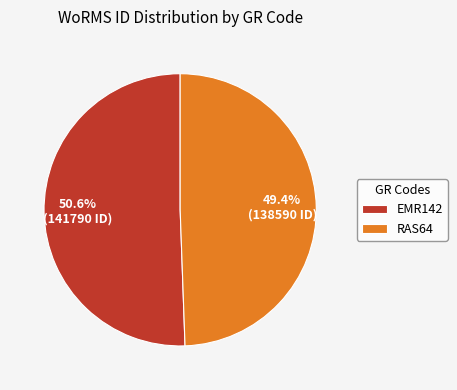

To the nearest percent, what is the difference between the RAS64 and EMR142 slice percentages?

1%